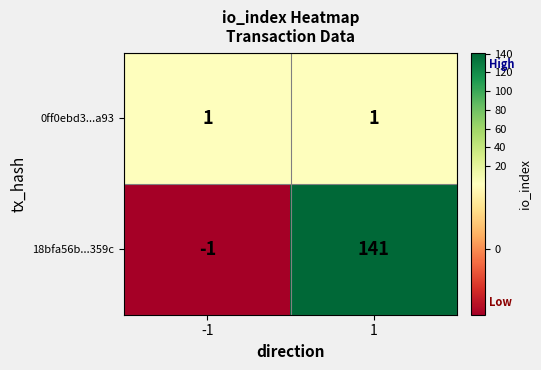

How many distinct data groups are displayed?

2